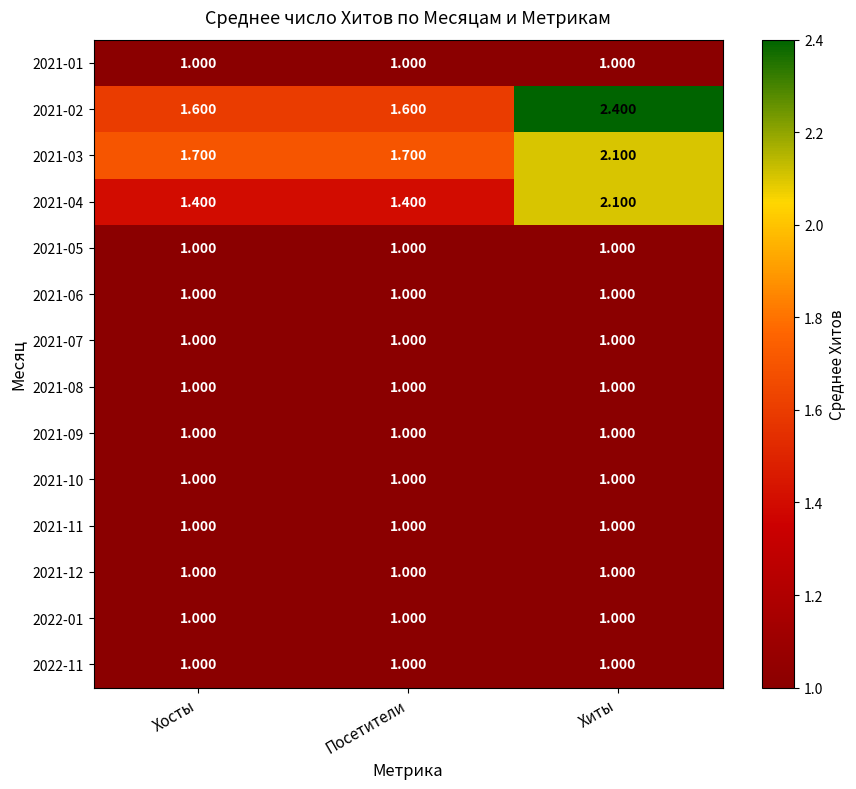

At which category is the sum across all series the highest?

Хиты